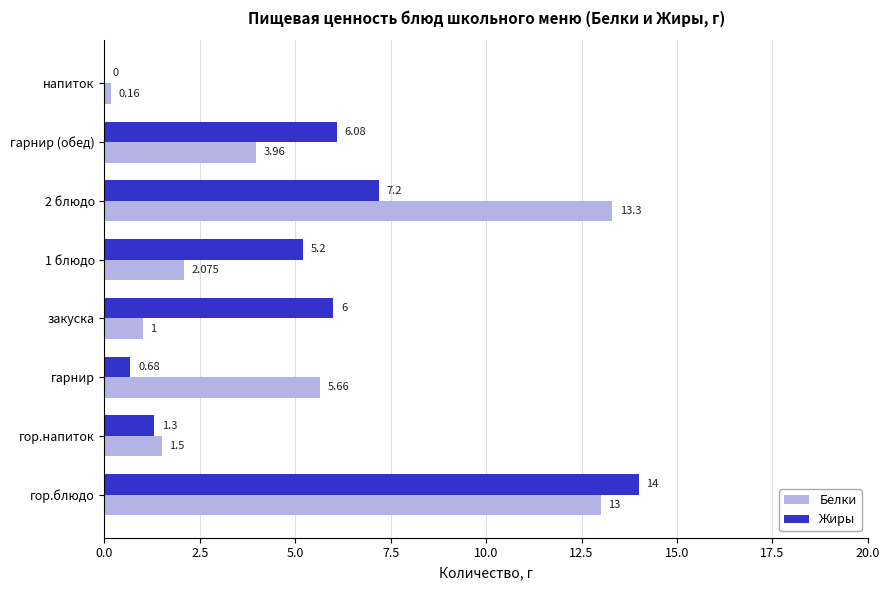

At which category is the sum across all series the highest?

гор.блюдо